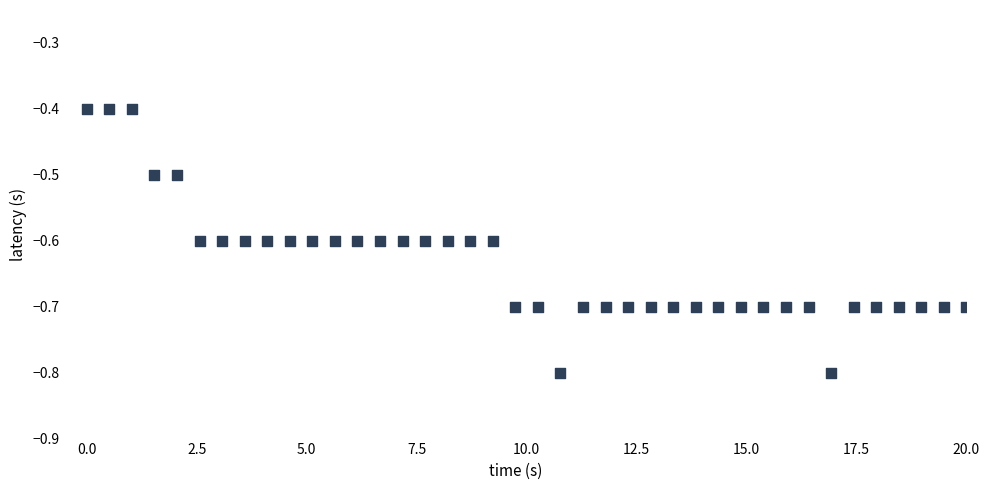

What is the range of X values (max minus min)?

20.0